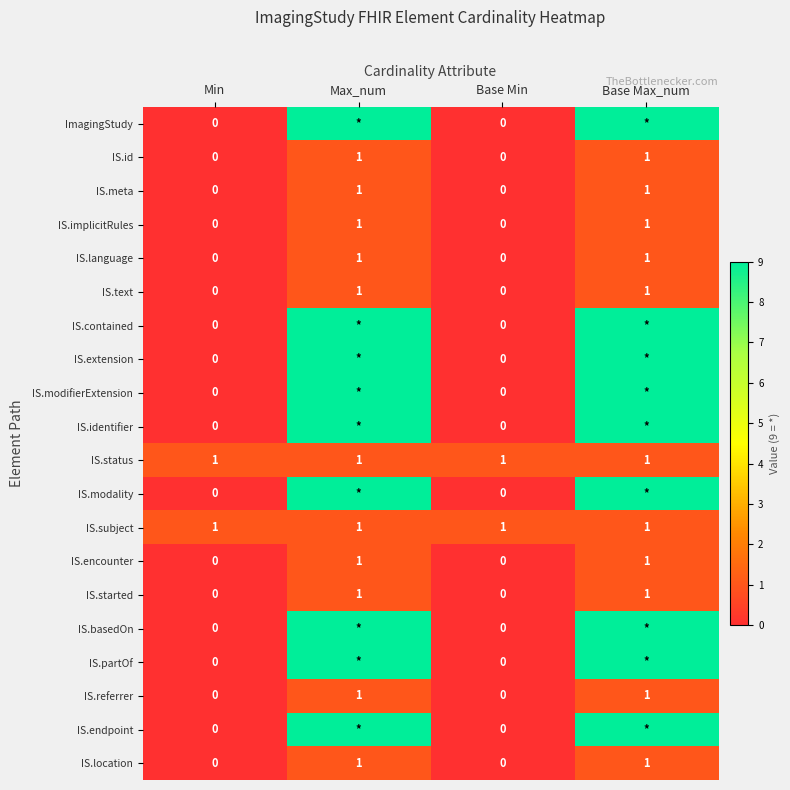

Is it true that IS.meta equals 0 at Base Min?

True